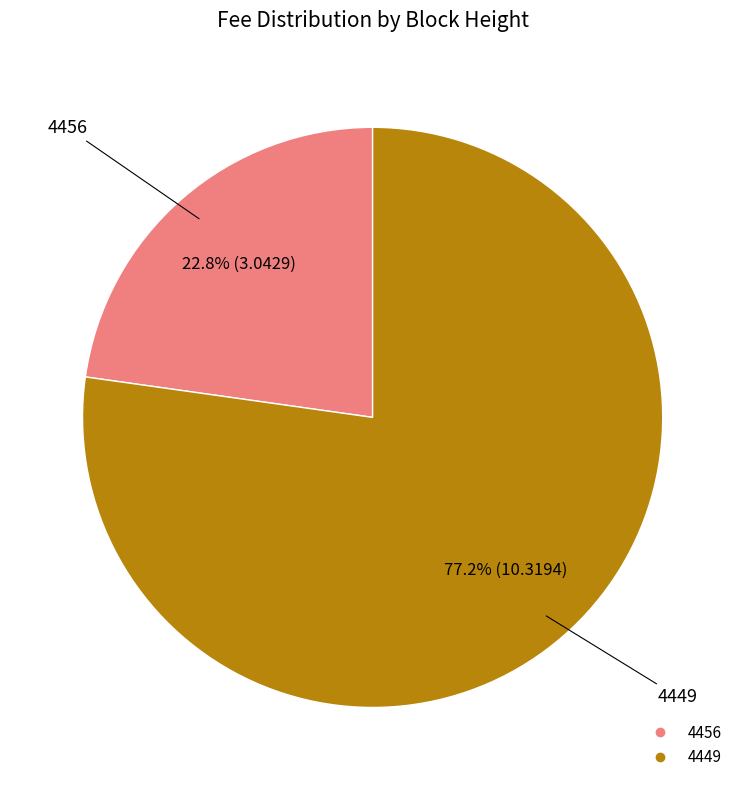

What portion of the pie excludes 4449?

22.8%